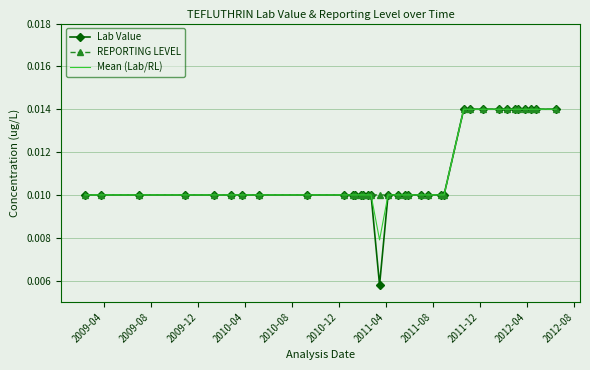

Which series has the largest range (max minus min)?

Lab Value